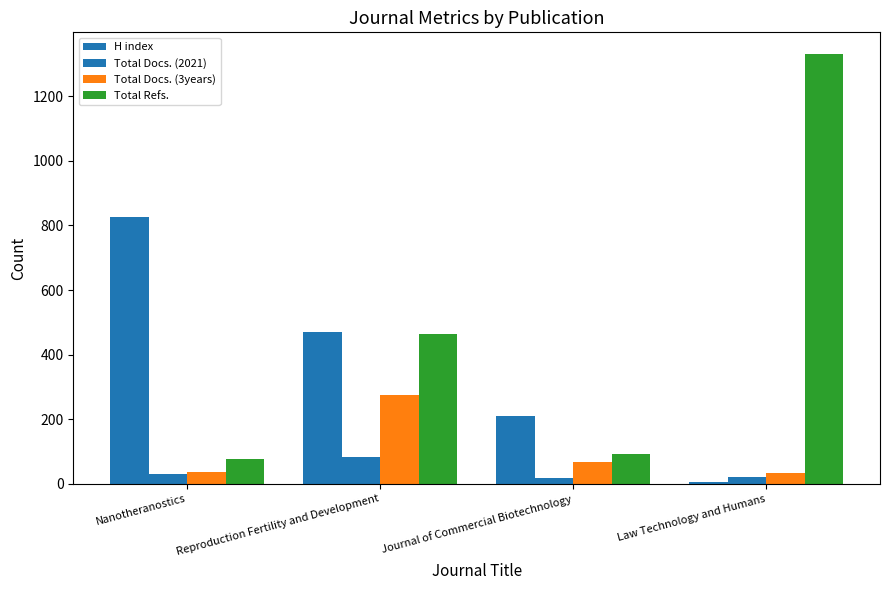

What is the average value of the Total Docs. (2021) series?

39